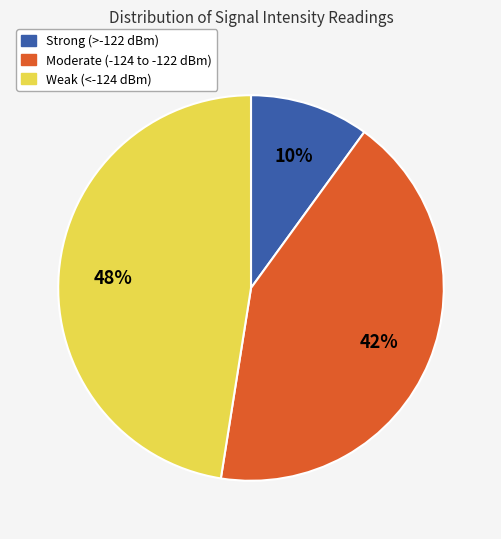

Count the number of slices in the pie.

3